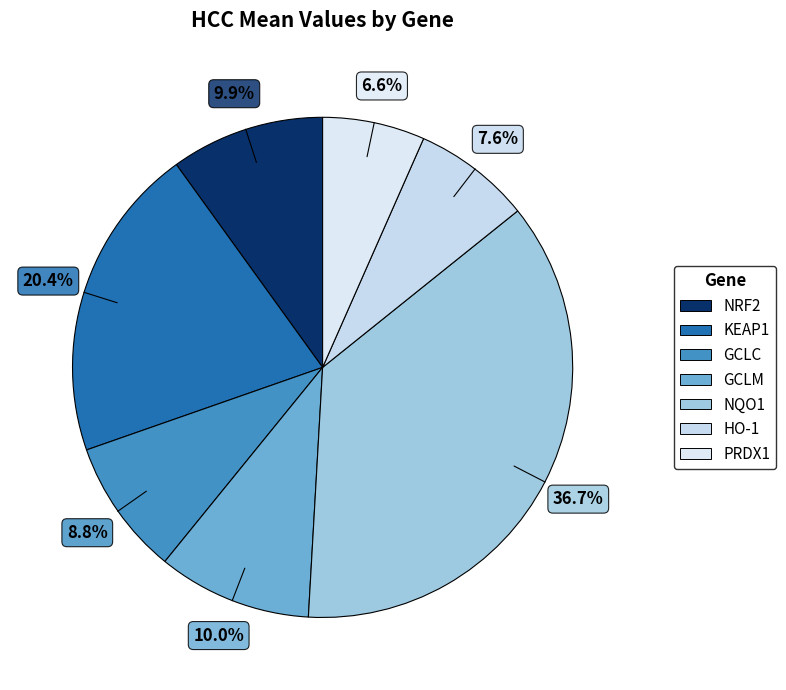

Count the number of slices in the pie.

7